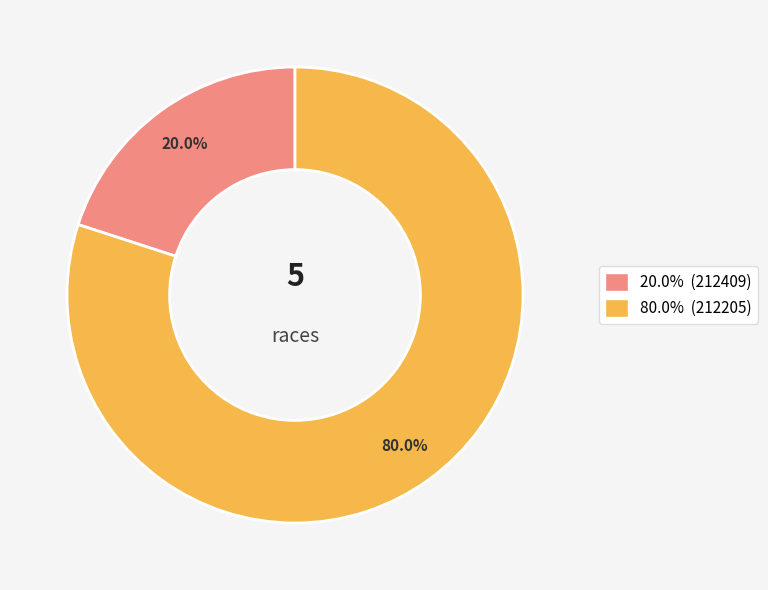

Is there a majority slice in this chart?

Yes